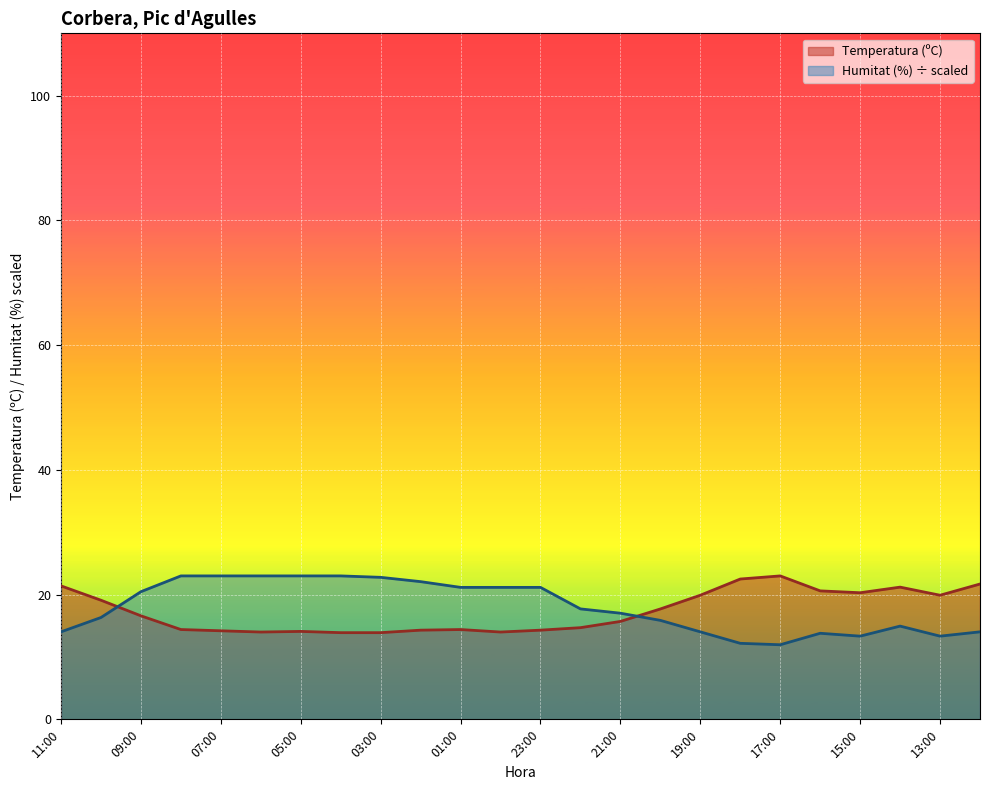

How many interior local valleys does the Temperatura (ºC) series have?

4